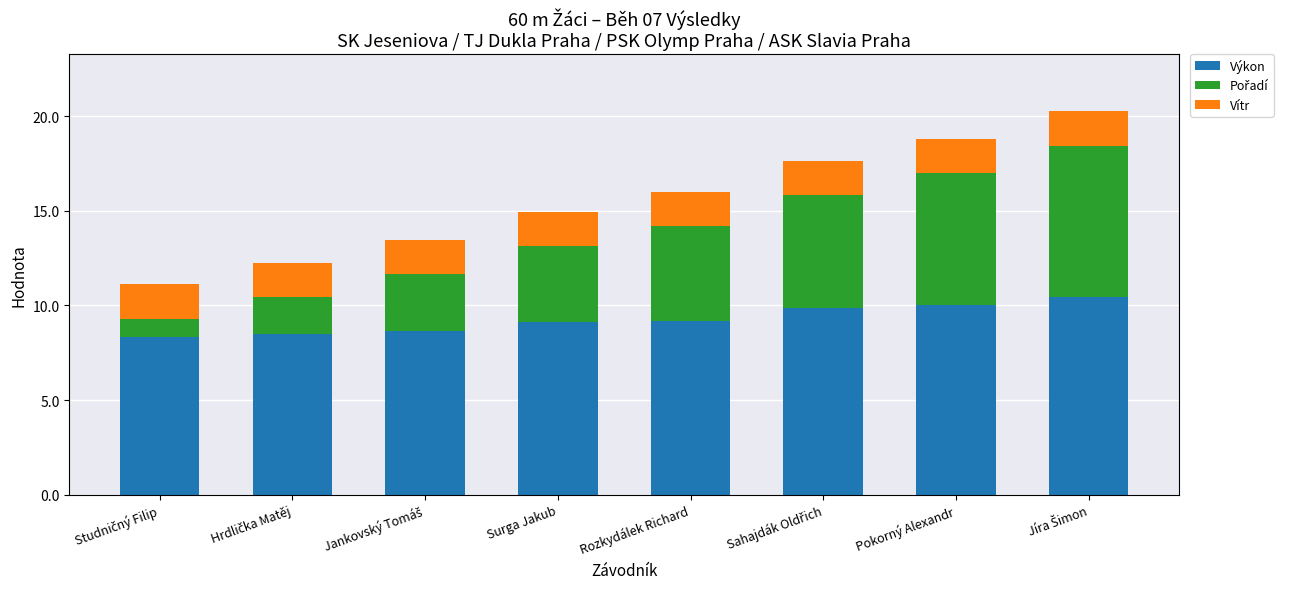

What is the difference between the second highest and second lowest values in the Výkon series?

1.6